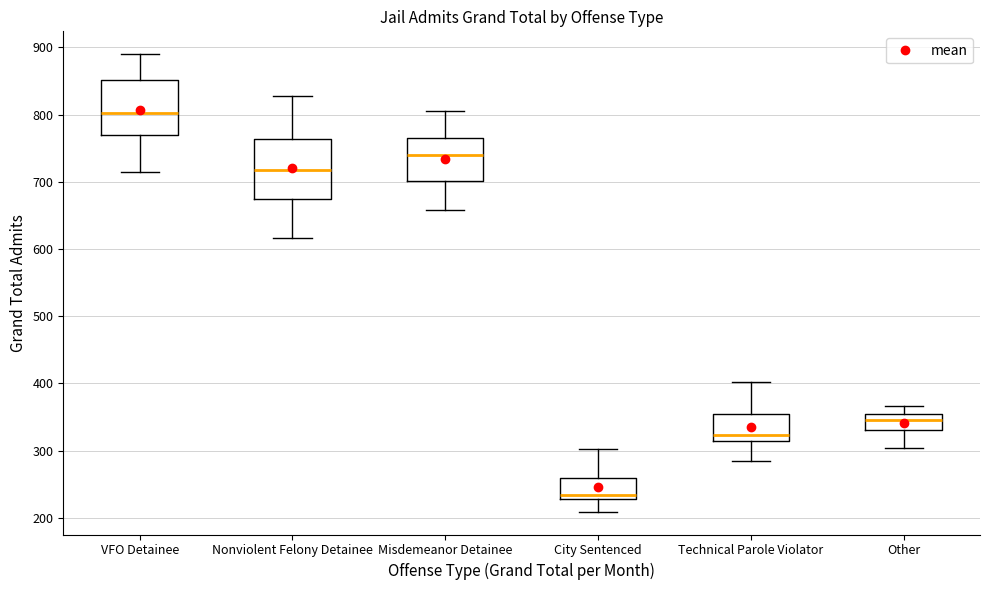

Reading left to right, read every box against the y-axis: the position of its median line, the range the box covers, and the ends of its whiskers. The values are not printed on the chart, so give them approximately, as read against the axis.

VFO Detainee: median 800, box 770 to 850, whiskers 720 to 890
Nonviolent Felony Detainee: median 720, box 680 to 760, whiskers 620 to 830
Misdemeanor Detainee: median 740, box 700 to 770, whiskers 660 to 810
City Sentenced: median 230 (just above the box's lower edge), box 230 to 260, whiskers 210 to 300
Technical Parole Violator: median 320, box 310 to 350, whiskers 280 to 400
Other: median 350 (just below the box's upper edge), box 330 to 350, whiskers 300 to 370